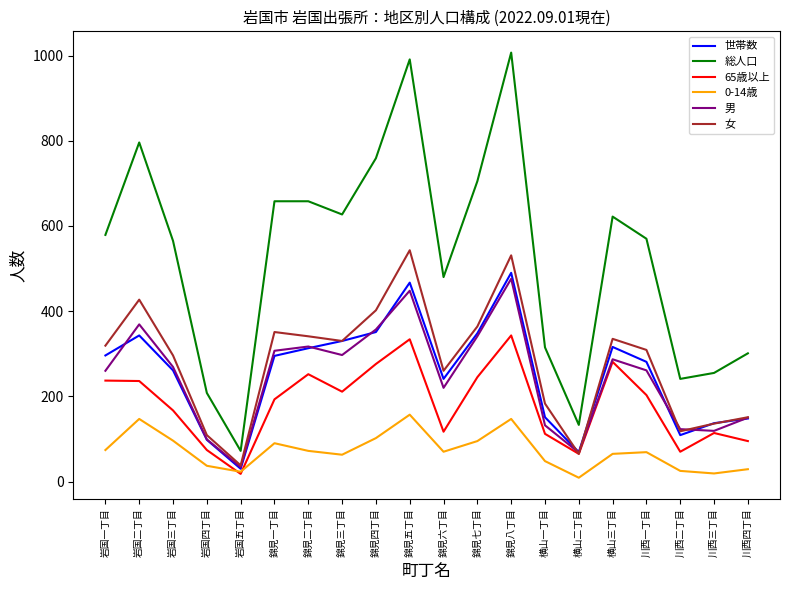

The value of 65歳以上 at 錦見三丁目 is 211. True or false?

True